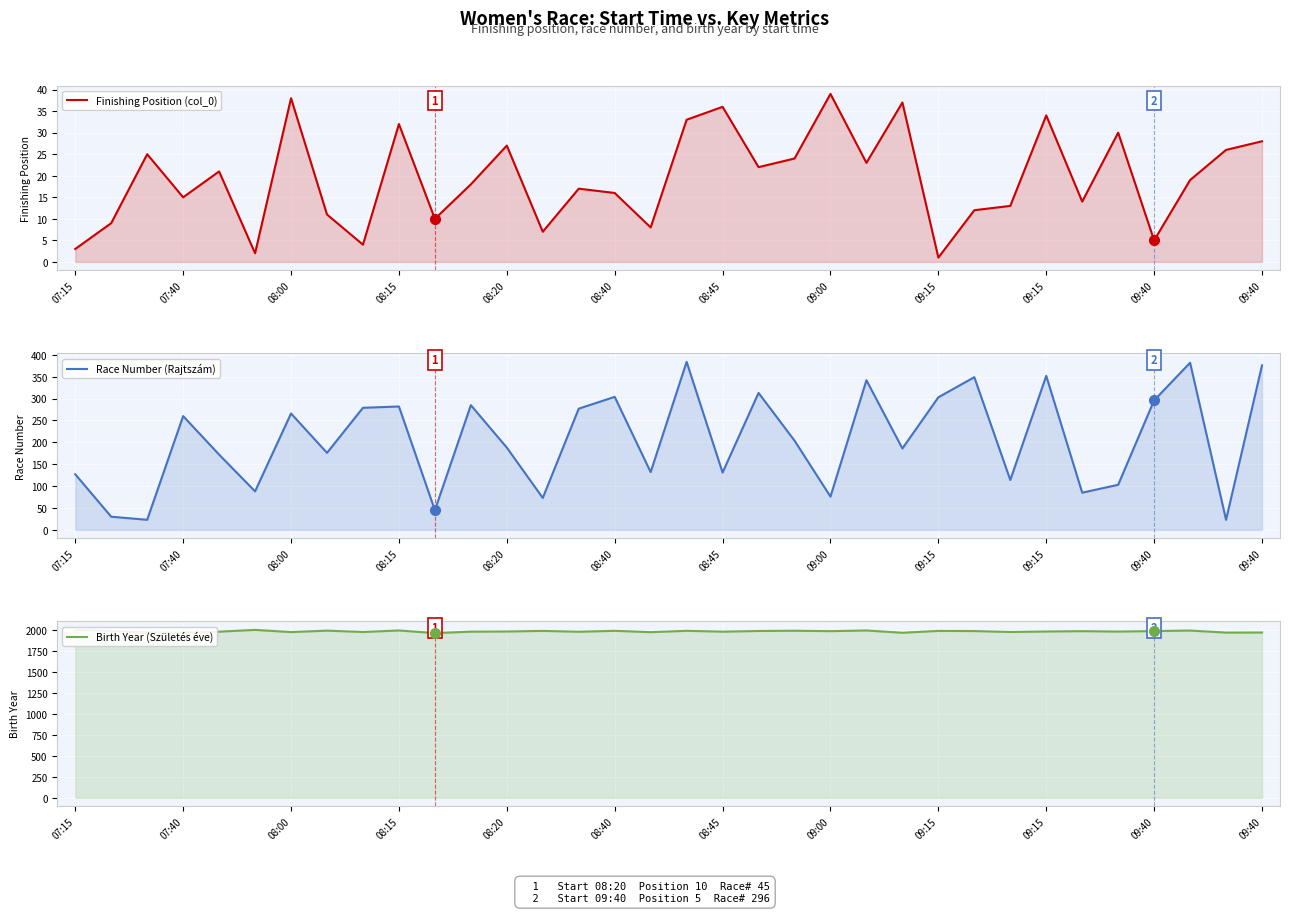

What are all the series names shown in the legend?

Finishing Position (col_0), Race Number (Rajtszám), Birth Year (Születés éve)